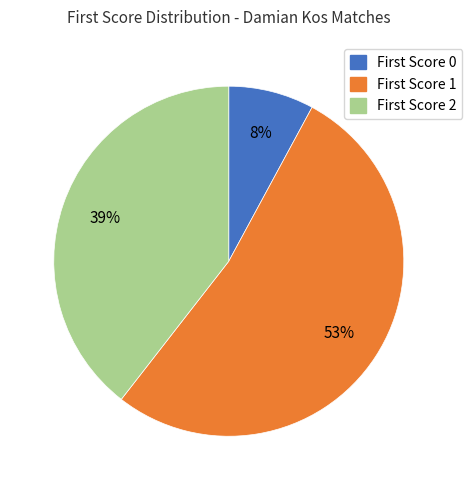

Count the number of slices in the pie.

3